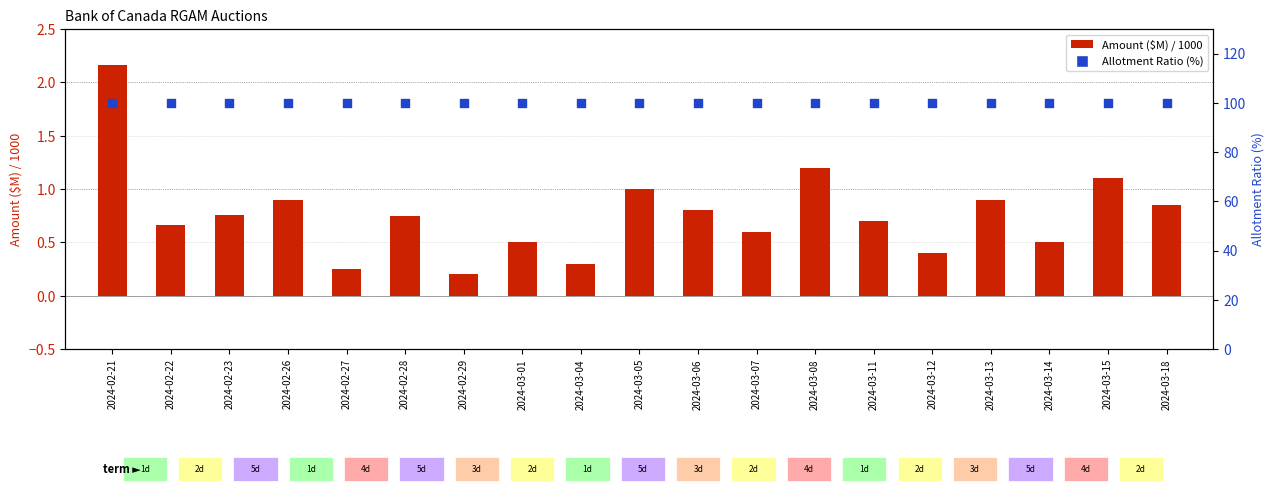

At how many categories does at least one series exceed 22?

19